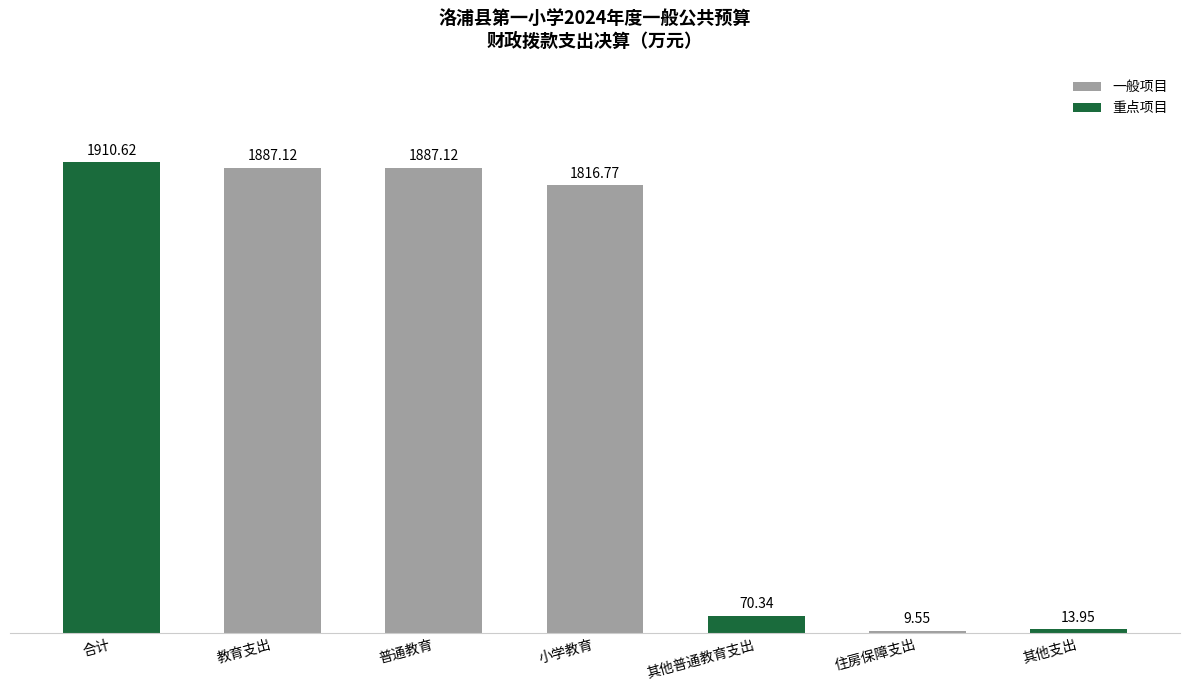

What is the sum of the values at 小学教育 and 普通教育?

3703.9